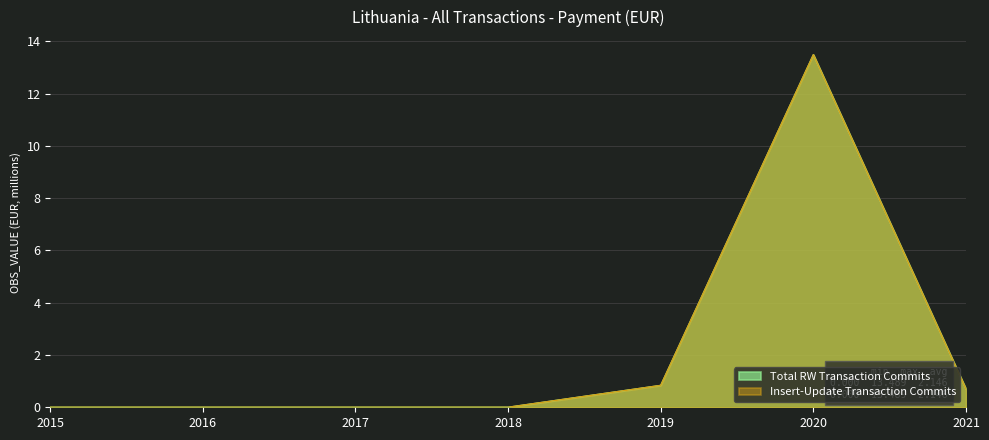

The value of Total RW Transaction Commits at 2018 is 0.0. True or false?

True